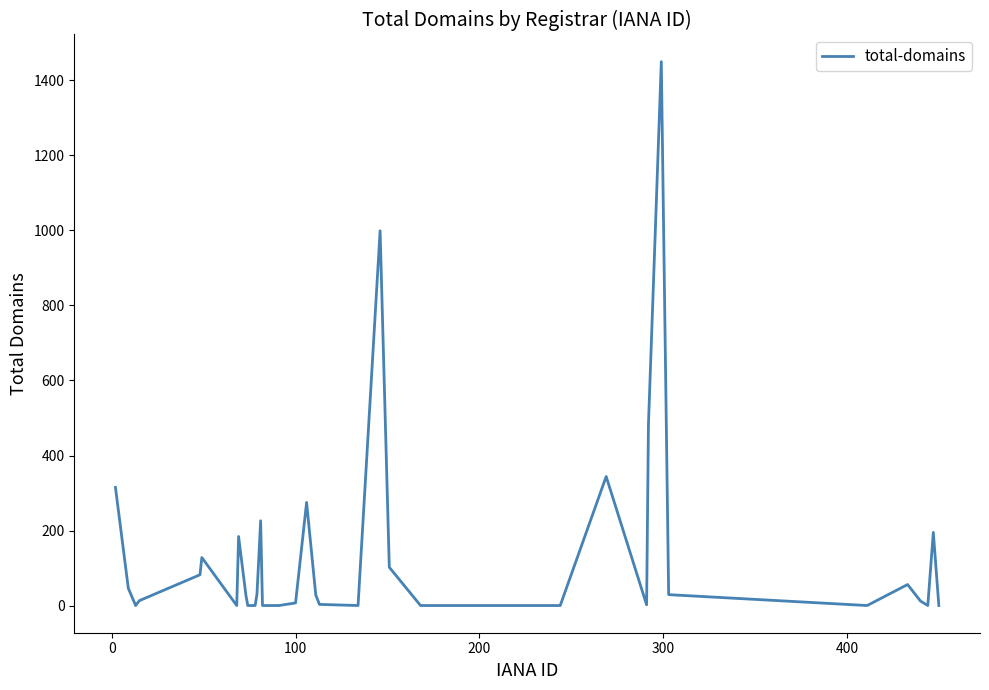

What is the difference between the maximum and minimum values?

1450